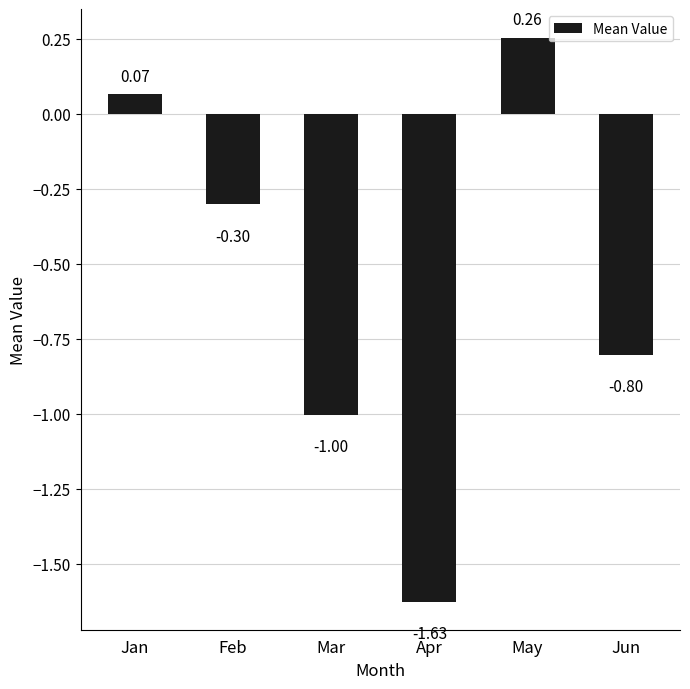

List the labels in order of value, largest first.

May, Jan, Feb, Jun, Mar, Apr